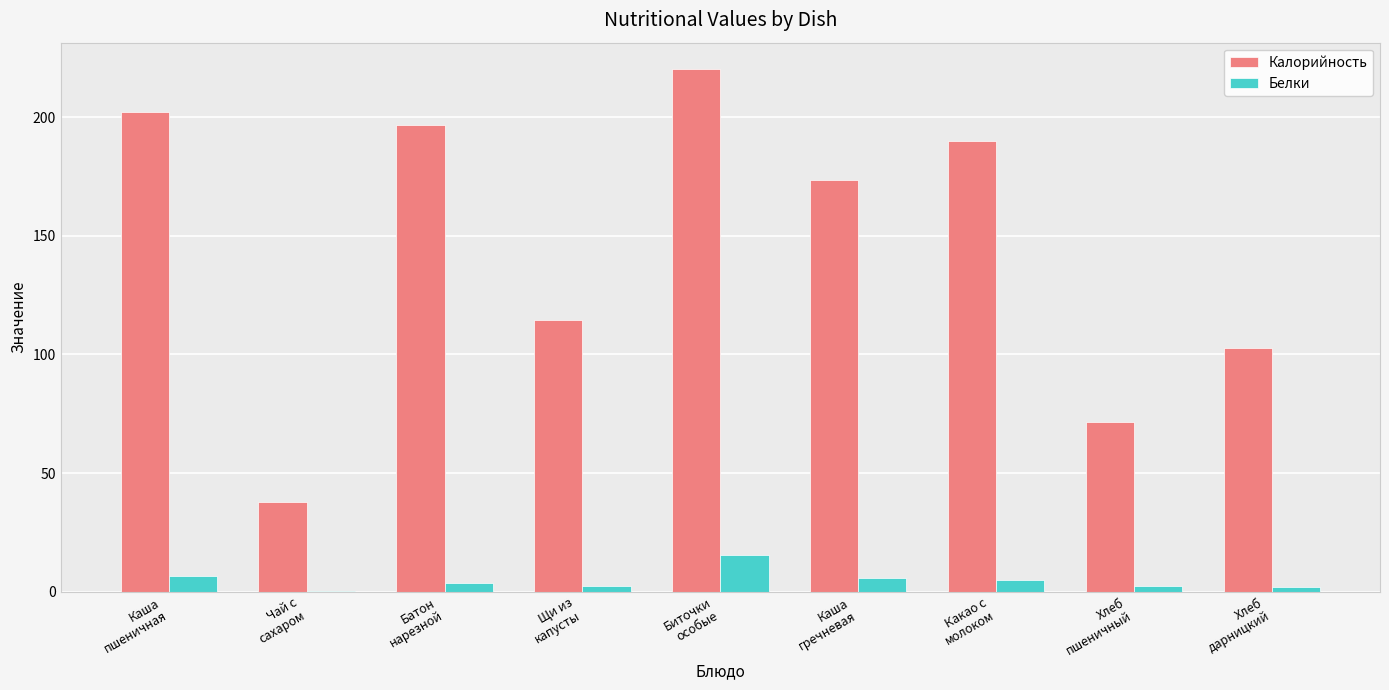

Are the bars horizontal?

No